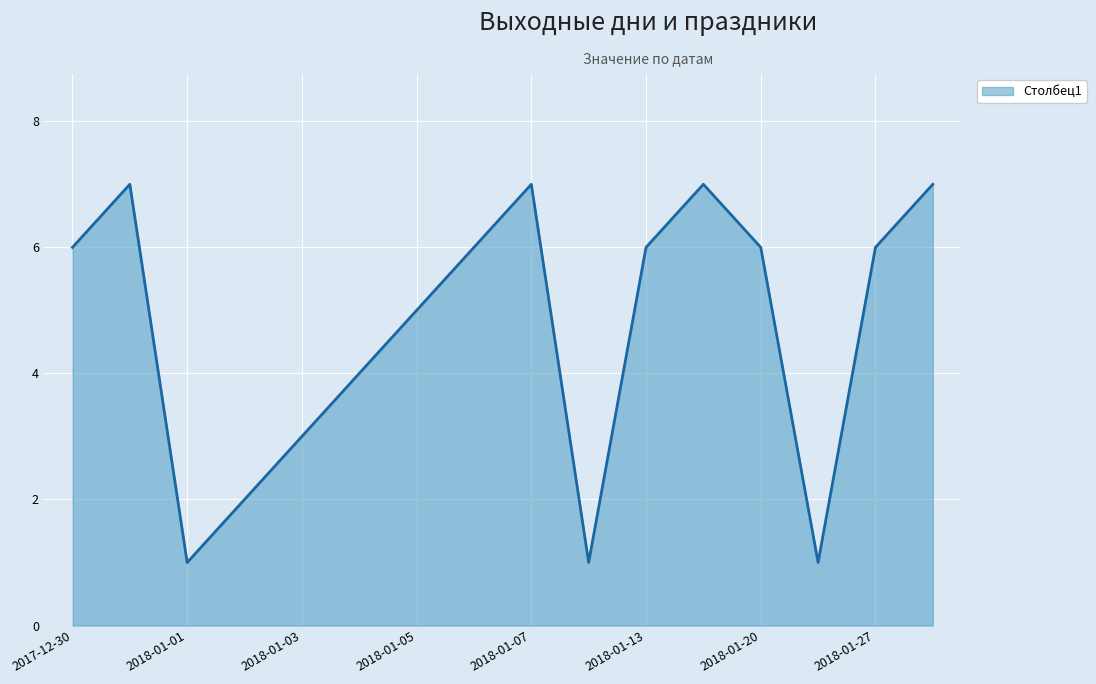

What is the difference between the maximum and second lowest values?

6